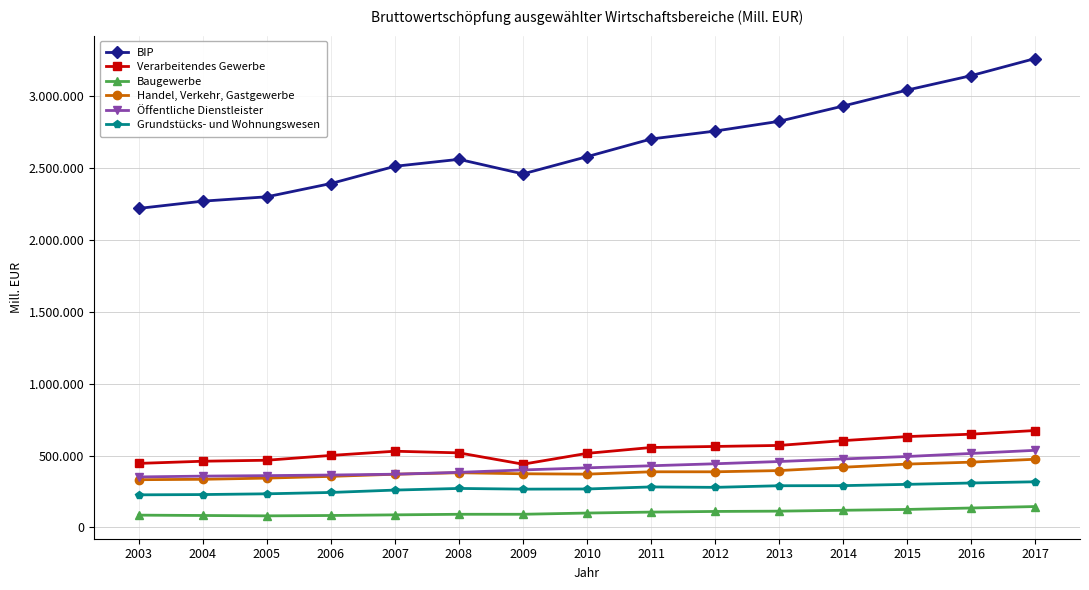

True or false: Handel, Verkehr, Gastgewerbe and Öffentliche Dienstleister intersect in this chart.

False